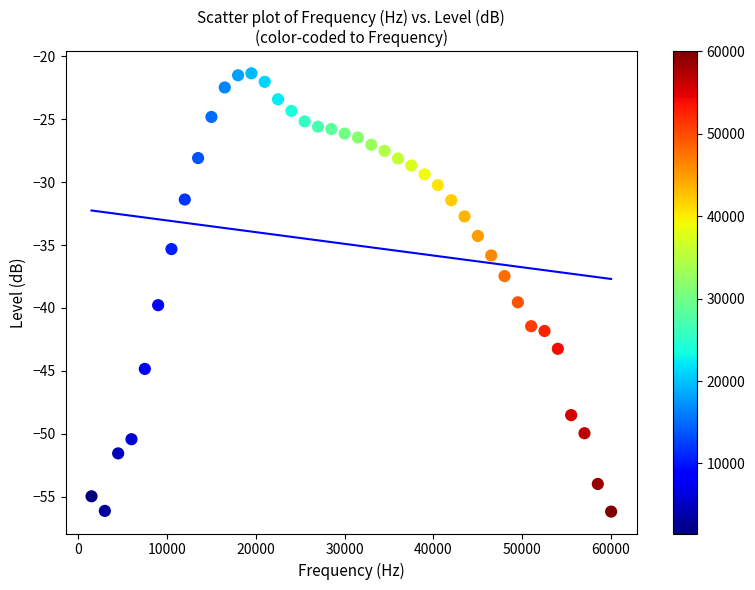

What Y value in the scatter plot is closest to -38?

-37.5